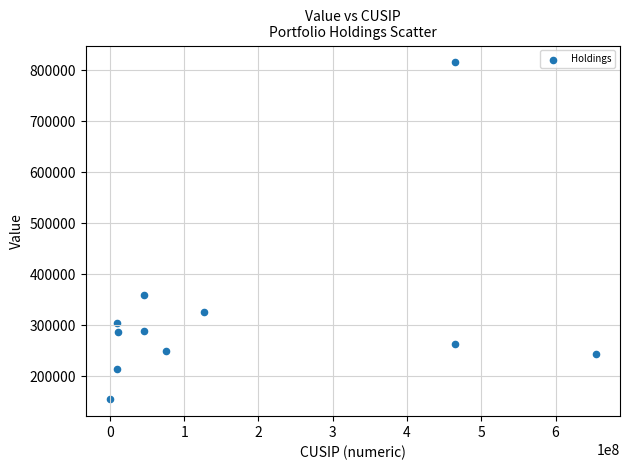

What is the range of Y values (max minus min)?

660000